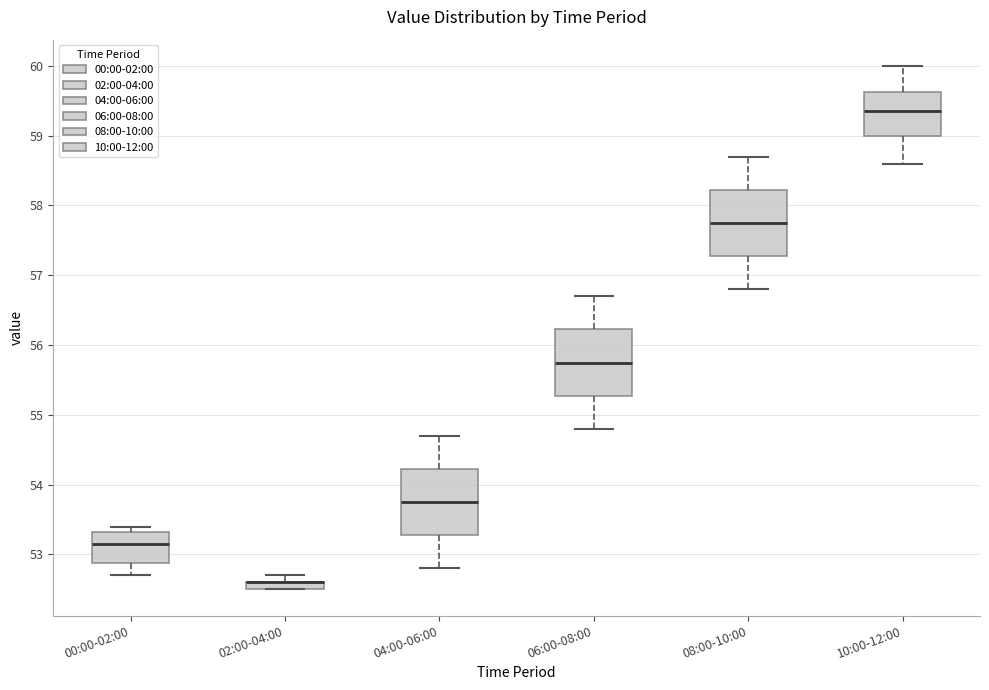

Where does the upper whisker of the box for 08:00-10:00 end on the y-axis? The values are not printed on the chart, so give them approximately, as read against the axis.

58.7